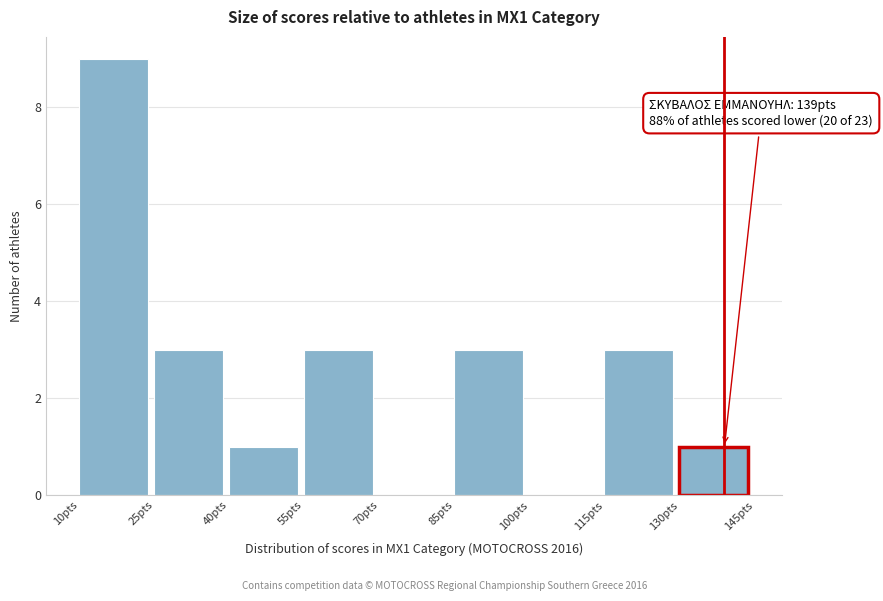

Which range on the x-axis has the tallest bar?

10 to 25